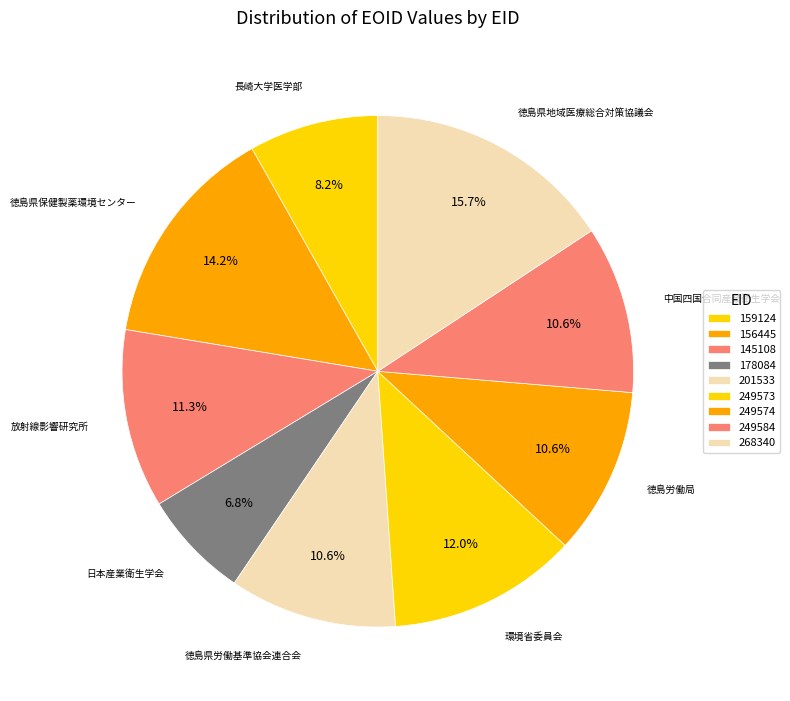

How many slices are in this pie chart?

9